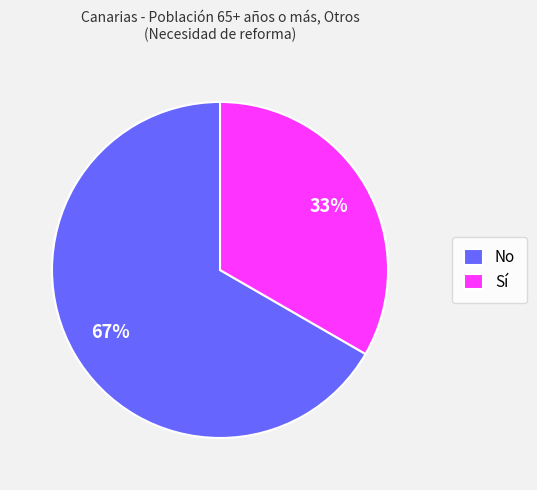

Count the number of slices in the pie.

2